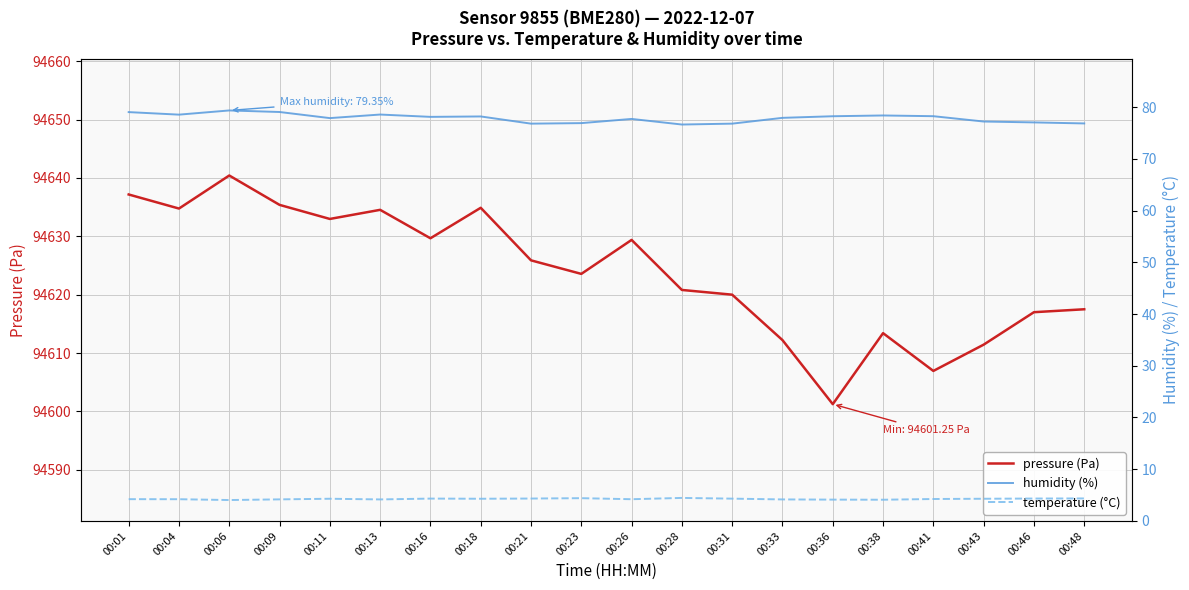

In temperature (°C), how many points are lower than both neighbors (excluding endpoints)?

5